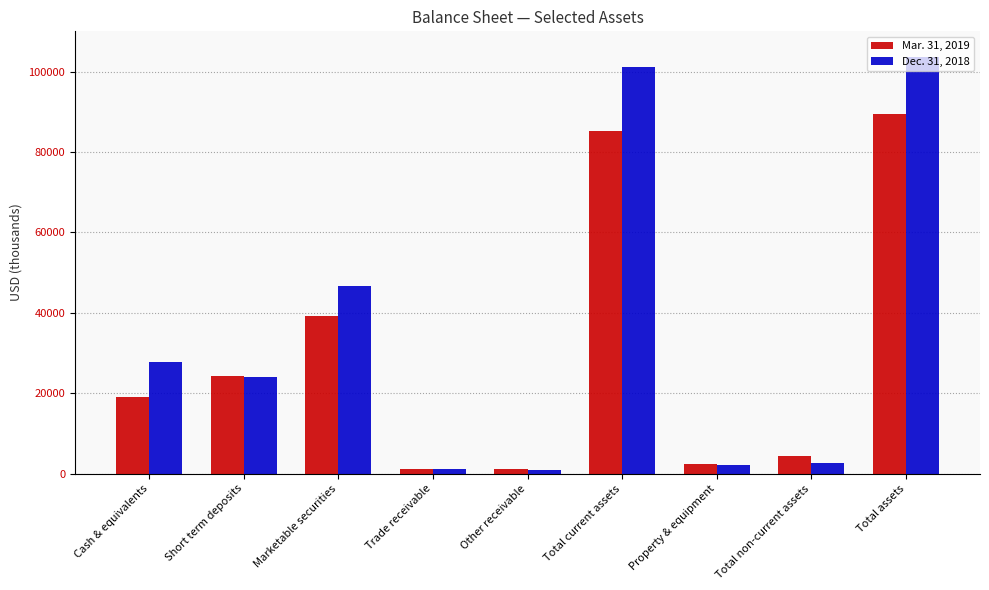

What is the value of the Mar. 31, 2019 bar at the 2nd from the left?

24155